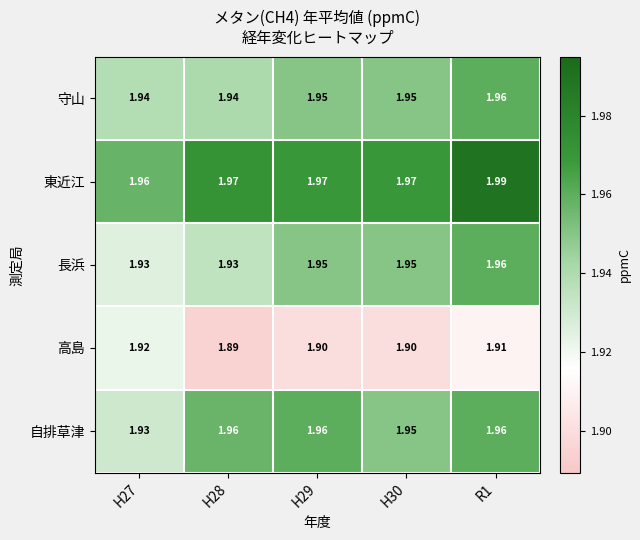

Which series has the largest total across all categories?

東近江